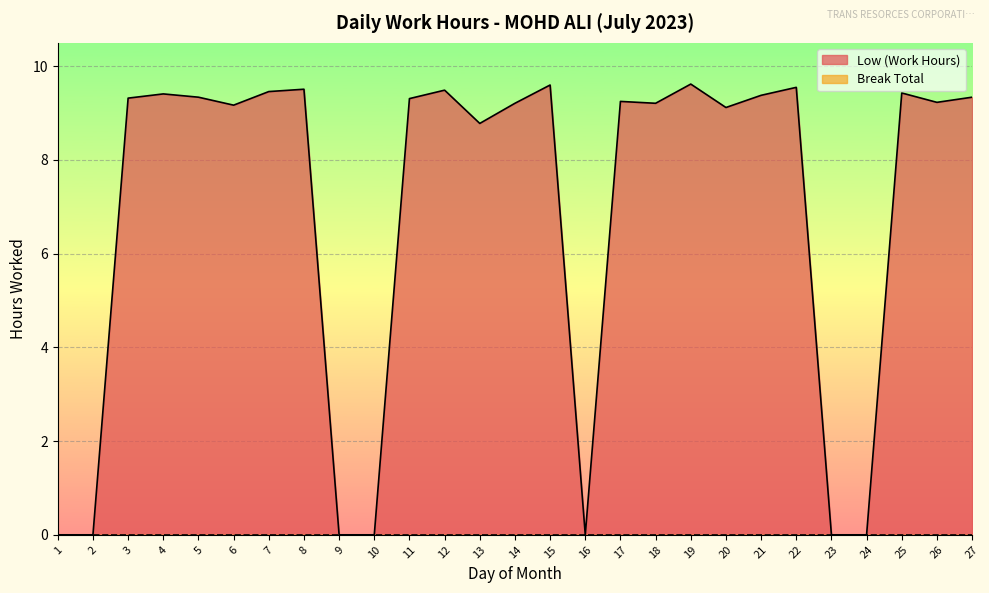

The chart shows a value of 2.8 at 7. True or false?

False